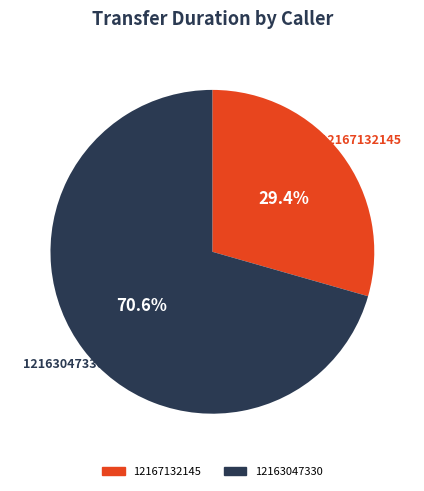

To the nearest percent, what is the difference between the 12163047330 and 12167132145 slice percentages?

41%